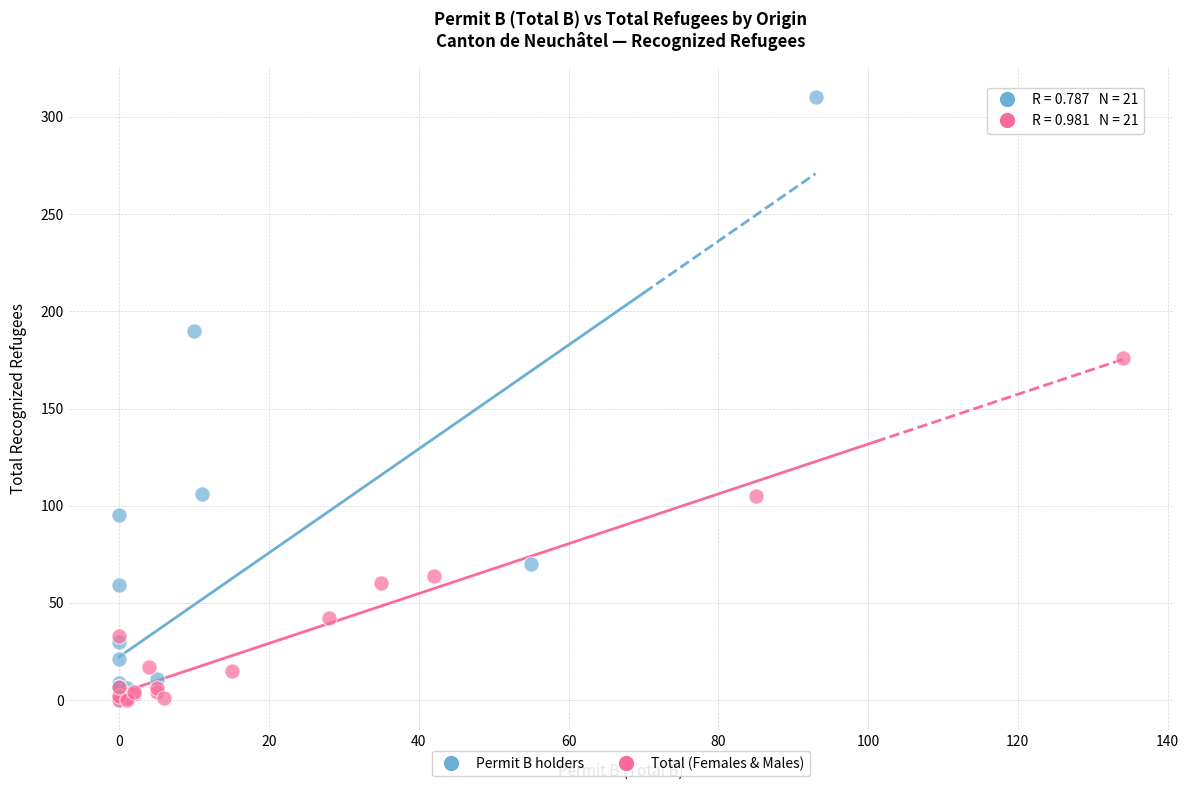

Which series reaches the maximum Y coordinate?

Permit B holders